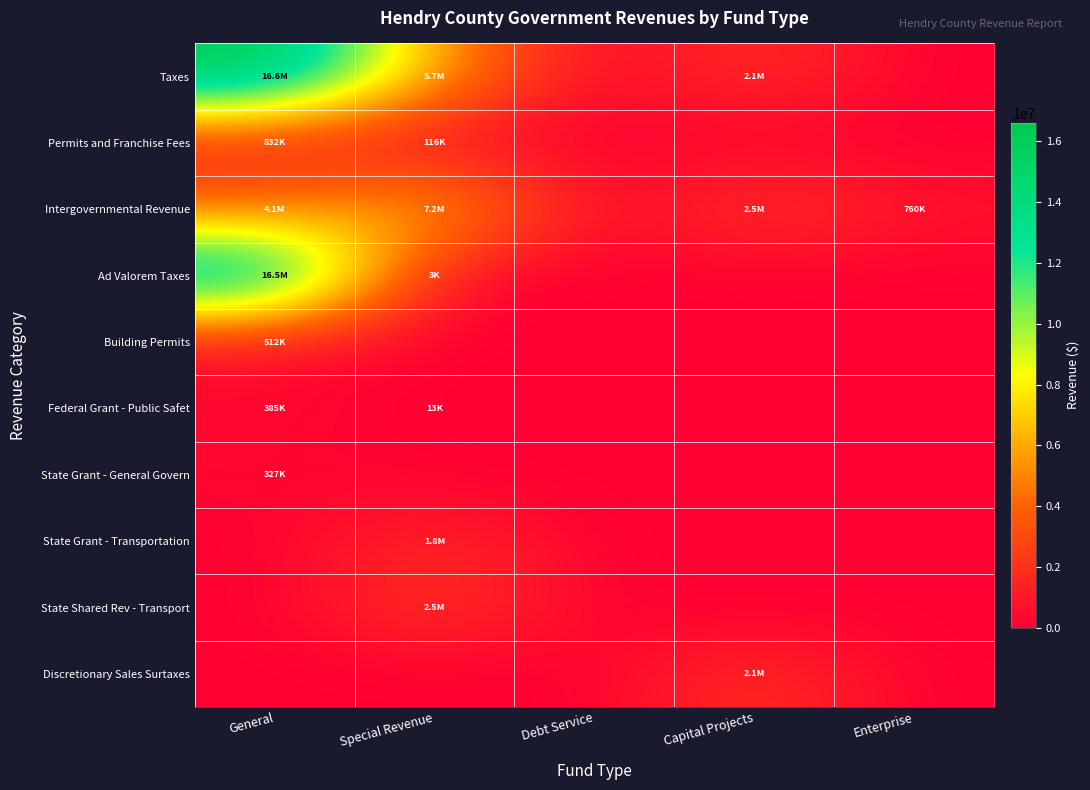

Reading left to right, list all the values displayed in this chart.

Taxes: General=16611425	Special Revenue=5678403	Debt Service=0	Capital Projects=2139728	Enterprise=0
Permits and Franchise Fees: General=831929	Special Revenue=115500	Debt Service=0	Capital Projects=0	Enterprise=0
Intergovernmental Revenue: General=4123750	Special Revenue=7224360	Debt Service=0	Capital Projects=2513544	Enterprise=759695
Ad Valorem Taxes: General=16491081	Special Revenue=2670	Debt Service=0	Capital Projects=0	Enterprise=0
Building Permits: General=512380	Special Revenue=0	Debt Service=0	Capital Projects=0	Enterprise=0
Federal Grant - Public Safet: General=384601	Special Revenue=13391	Debt Service=0	Capital Projects=0	Enterprise=0
State Grant - General Govern: General=326768	Special Revenue=0	Debt Service=0	Capital Projects=0	Enterprise=0
State Grant - Transportation: General=0	Special Revenue=1771408	Debt Service=0	Capital Projects=0	Enterprise=0
State Shared Rev - Transport: General=0	Special Revenue=2501979	Debt Service=0	Capital Projects=0	Enterprise=0
Discretionary Sales Surtaxes: General=0	Special Revenue=0	Debt Service=0	Capital Projects=2139728	Enterprise=0